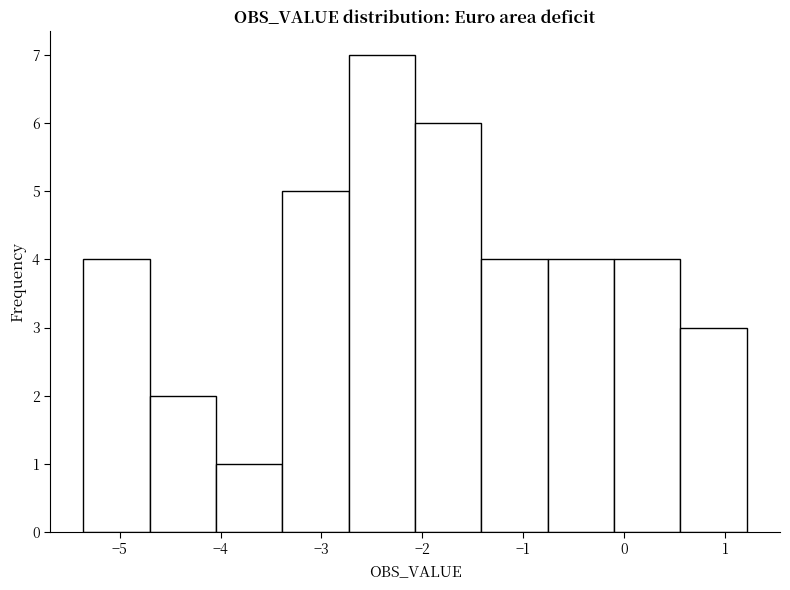

Which range on the x-axis has the tallest bar?

-2.7 to -2.1